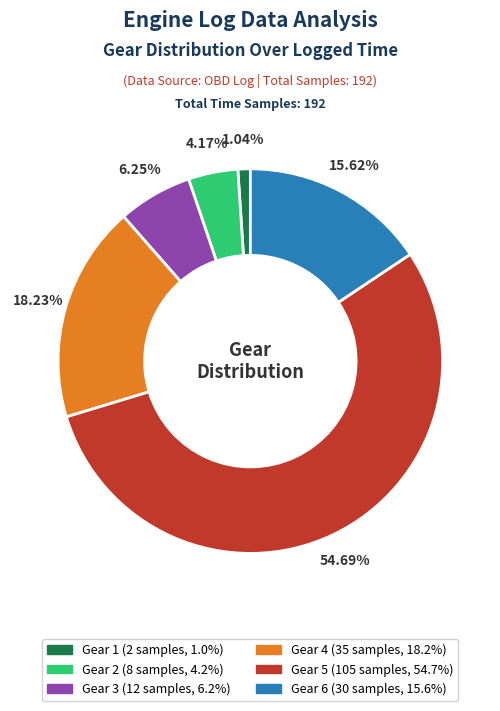

Is there a majority slice in this chart?

Yes